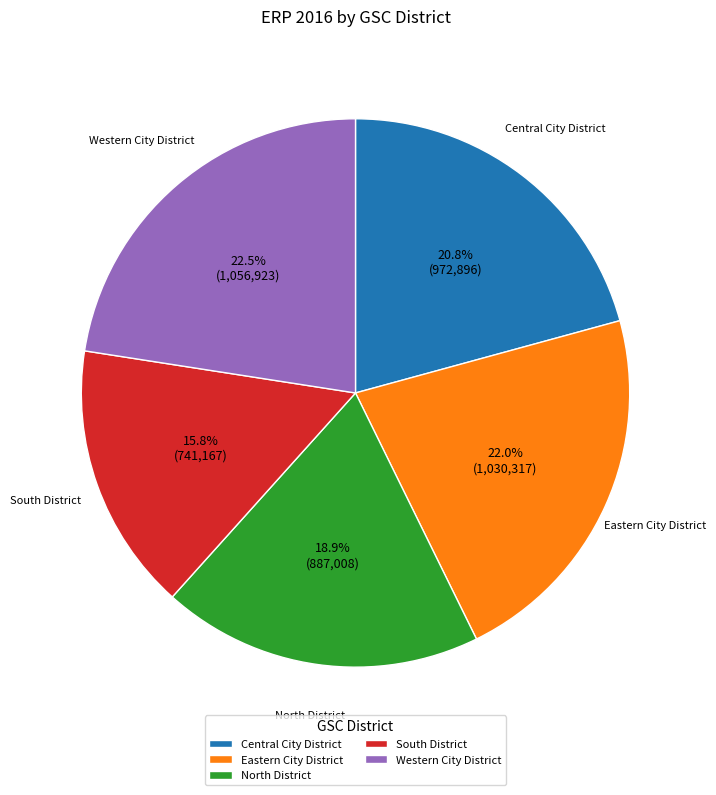

The Eastern City District slice represents 22% of the pie. True or false?

True